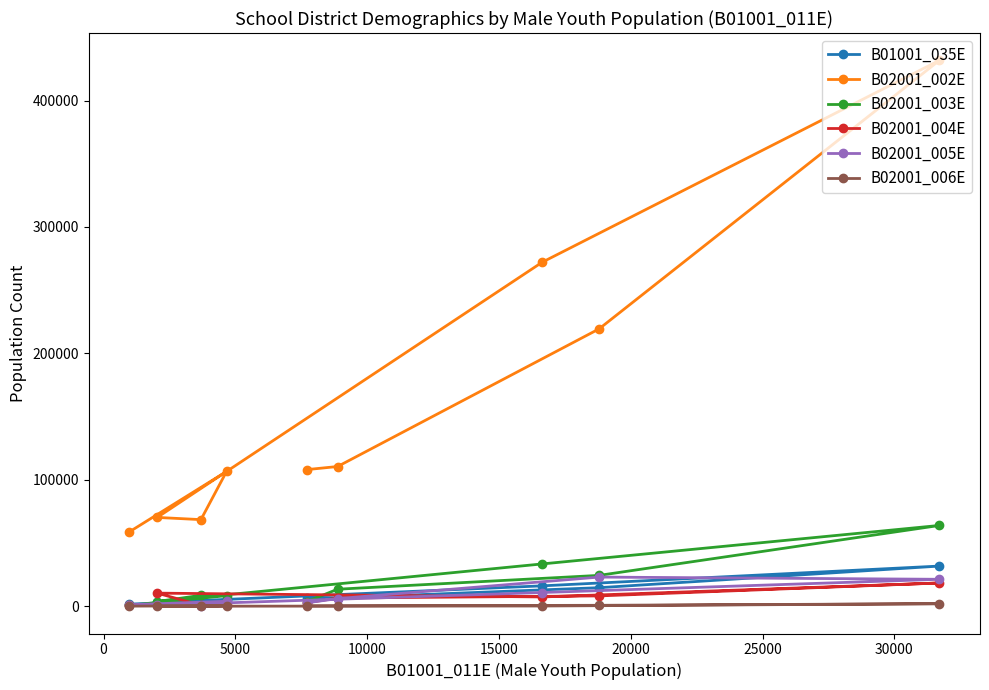

Which series has the largest range (max minus min)?

B02001_002E